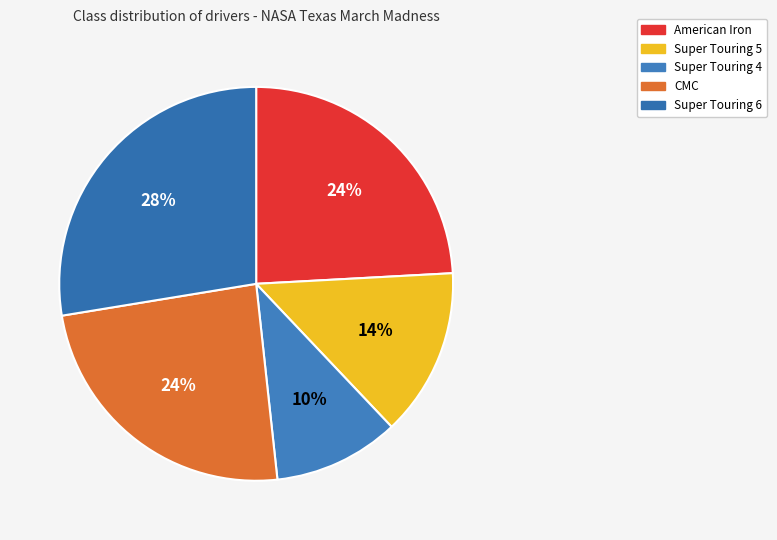

Which slice is the largest?

Super Touring 6